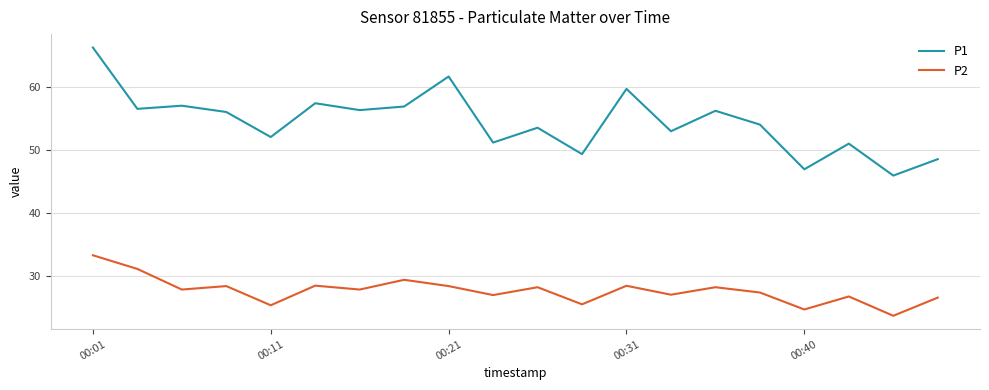

What are all the series names shown in the legend?

P1, P2